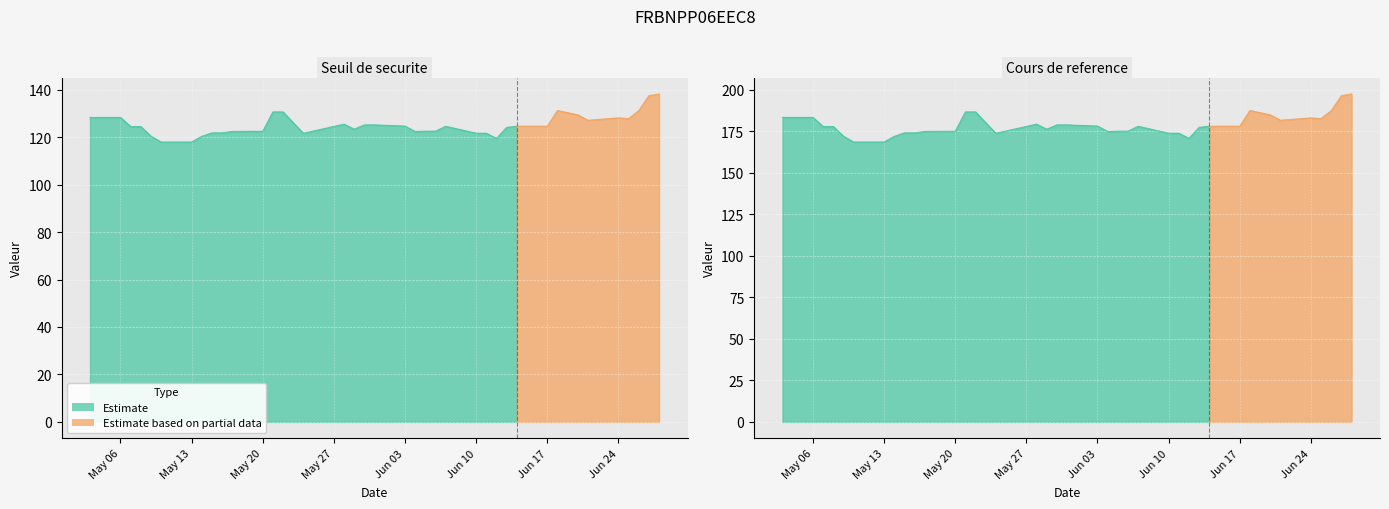

True or false: Seuil de securite and Prix du produit intersect in this chart.

False